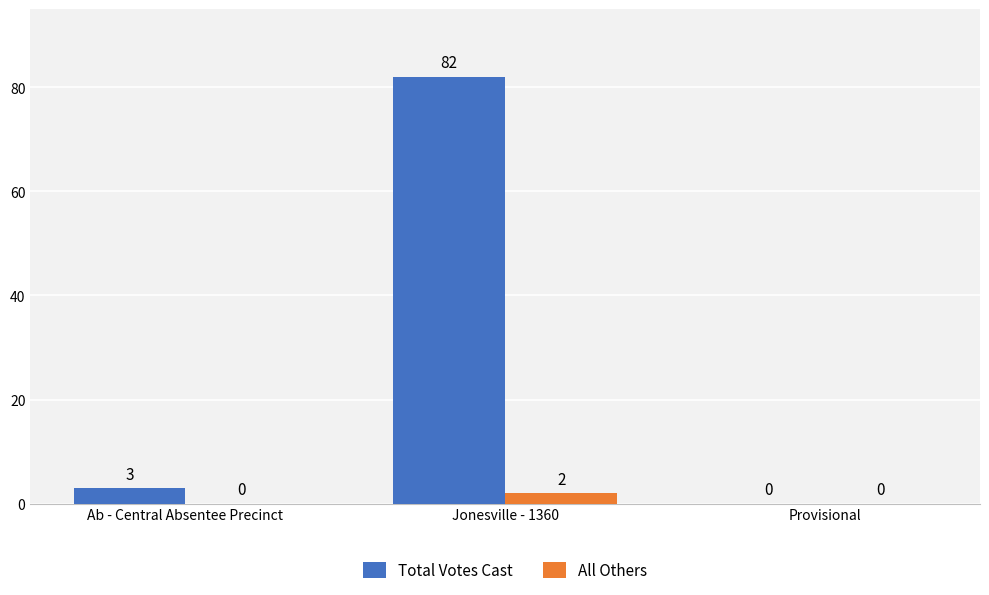

The value of All Others at Ab - Central Absentee Precinct is 0. True or false?

True